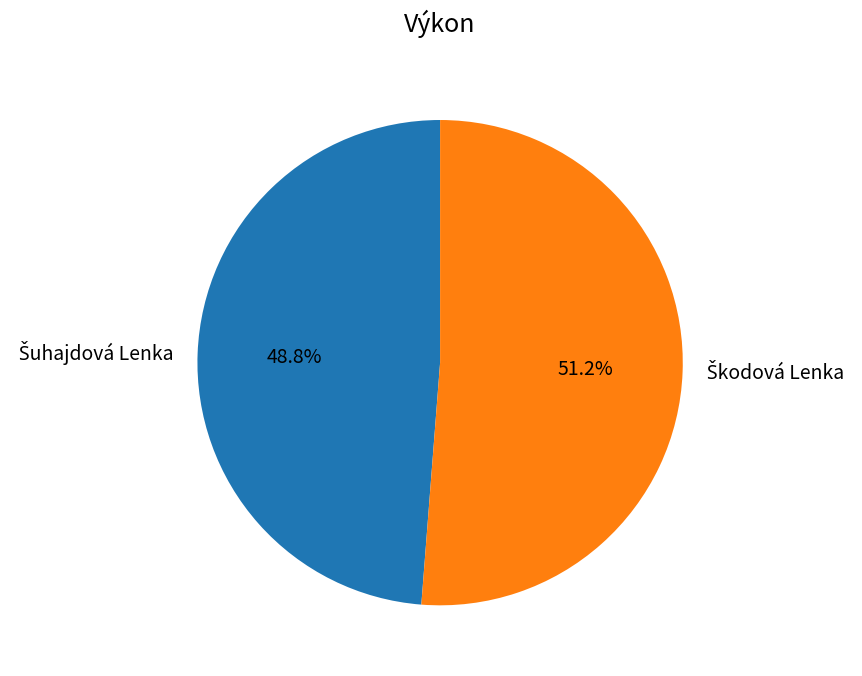

Is there any slice that represents more than half of the pie?

Yes